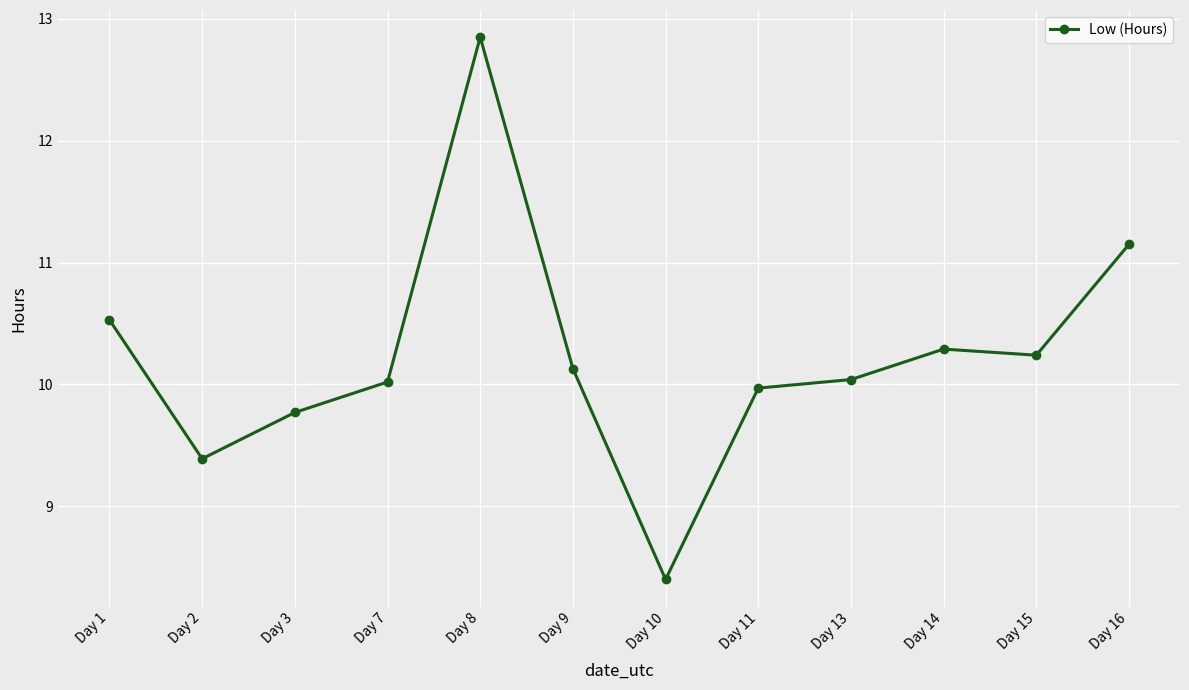

How many values exceed 10?

8